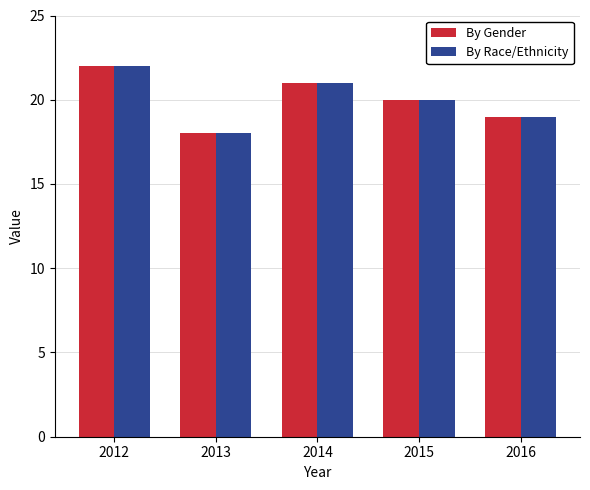

Reading left to right, extract all data points from this chart.

By Gender: 2012=22	2013=18	2014=21	2015=20	2016=19
By Race/Ethnicity: 2012=22	2013=18	2014=21	2015=20	2016=19